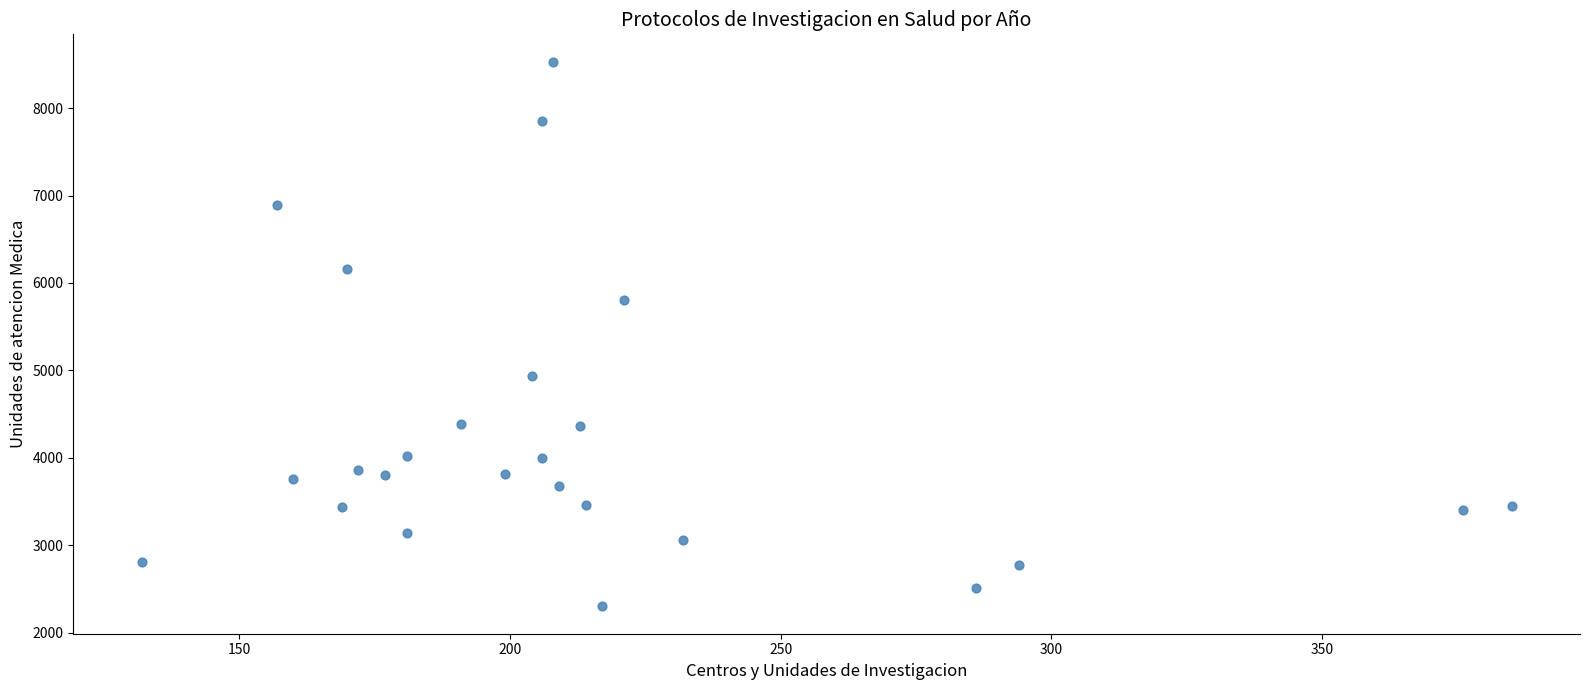

What Y value in the scatter plot is closest to 5416?

5808